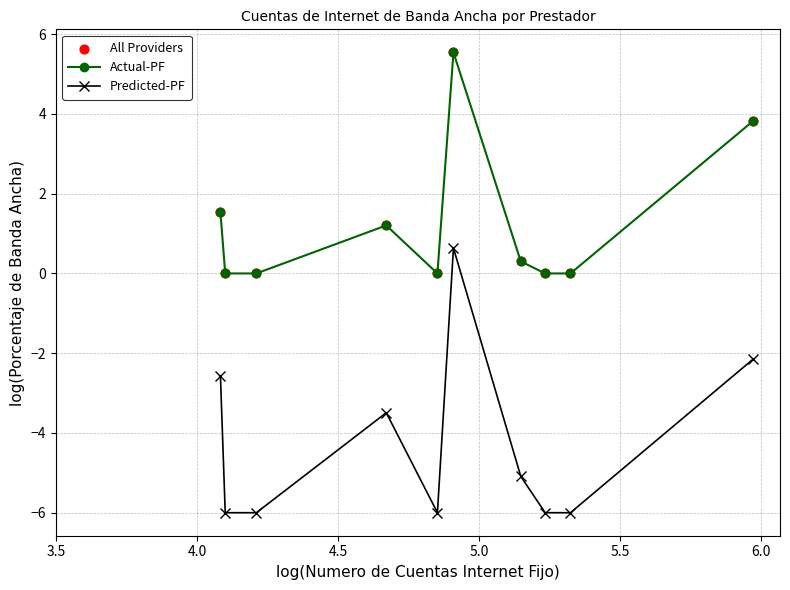

At how many categories does at least one series exceed 1?

4